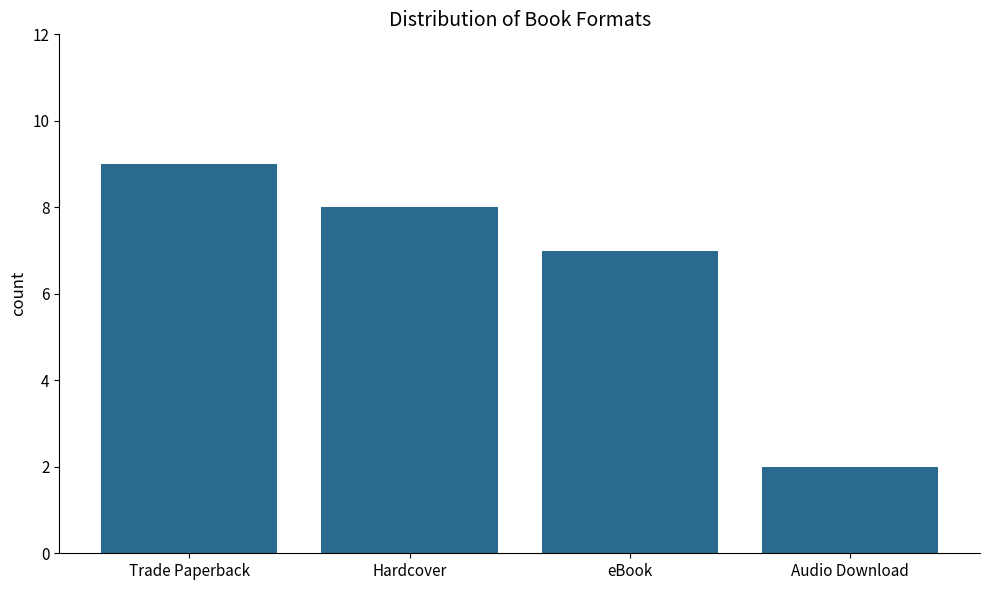

Count the number of data series in this chart.

1